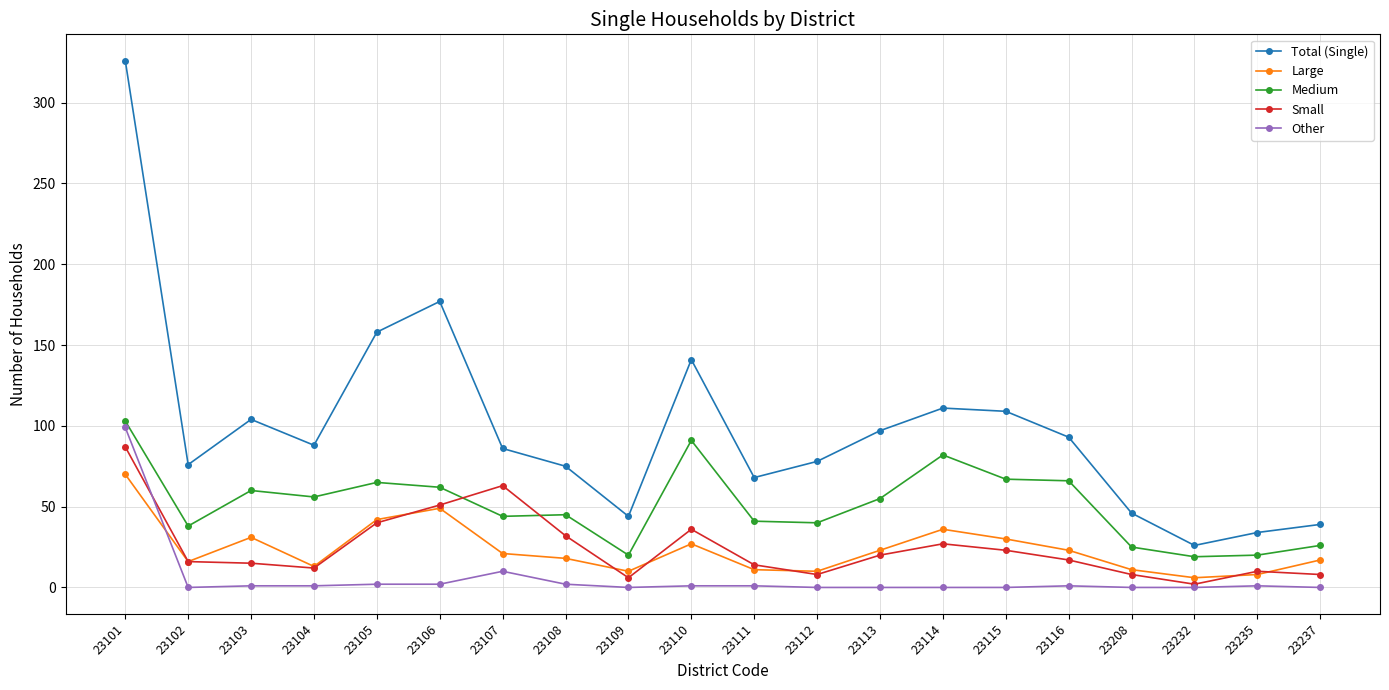

What are all the series names shown in the legend?

Total (Single), Large, Medium, Small, Other